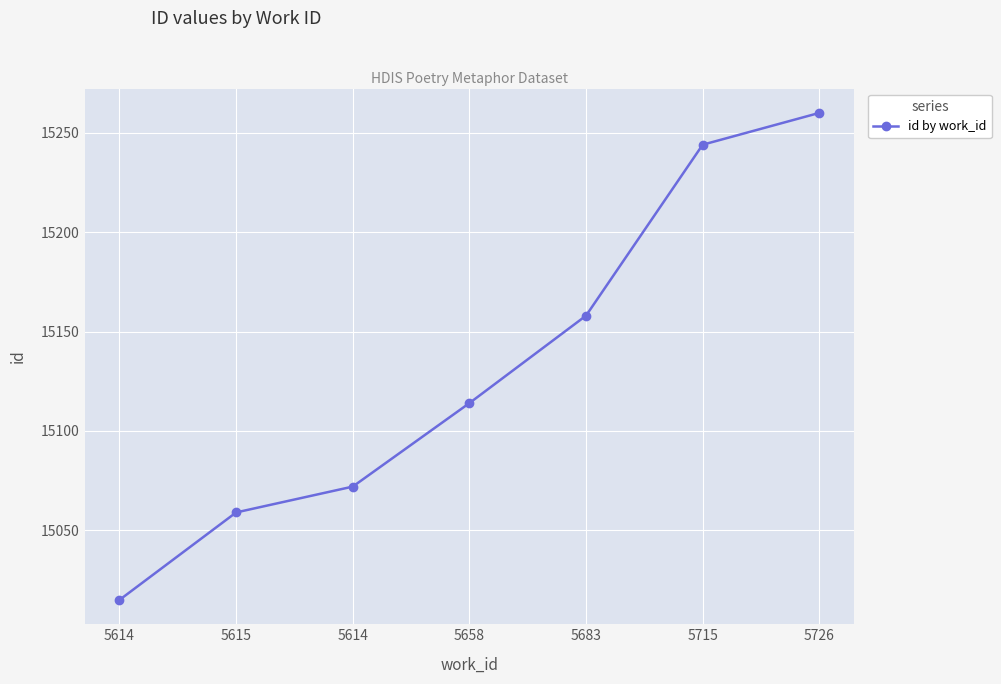

How many lines are shown in the chart?

1